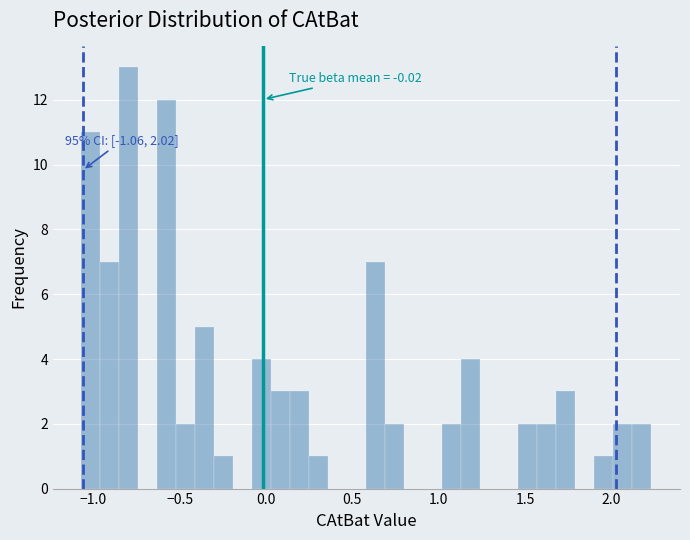

Around what value on the x-axis is the tallest bar? Give the approximate position of its centre, as read against the axis.

-0.80